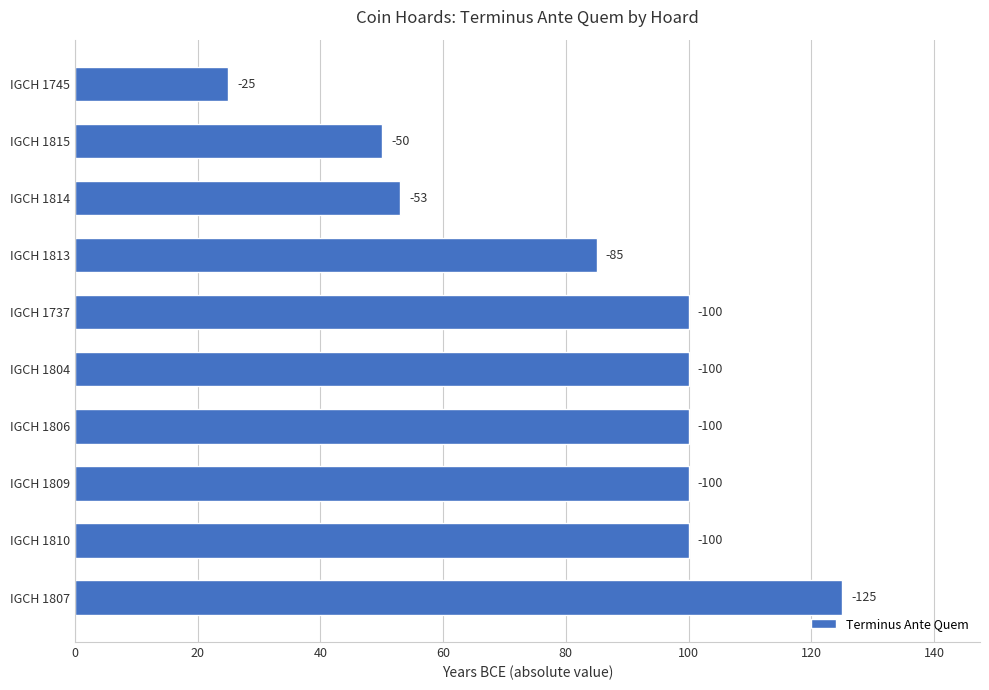

What is the average value?

84